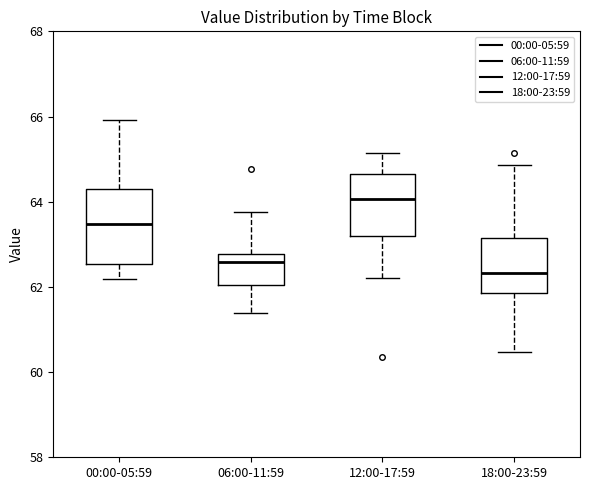

Reading left to right, read every box against the y-axis: the position of its median line, the range the box covers, and the ends of its whiskers. The values are not printed on the chart, so give them approximately, as read against the axis.

00:00-05:59: median 63.4, box 62.6 to 64.2, whiskers 62.2 to 66.0
06:00-11:59: median 62.6, box 62.0 to 62.8, whiskers 61.4 to 63.8
12:00-17:59: median 64.0, box 63.2 to 64.6, whiskers 62.2 to 65.2
18:00-23:59: median 62.4, box 61.8 to 63.2, whiskers 60.4 to 64.8